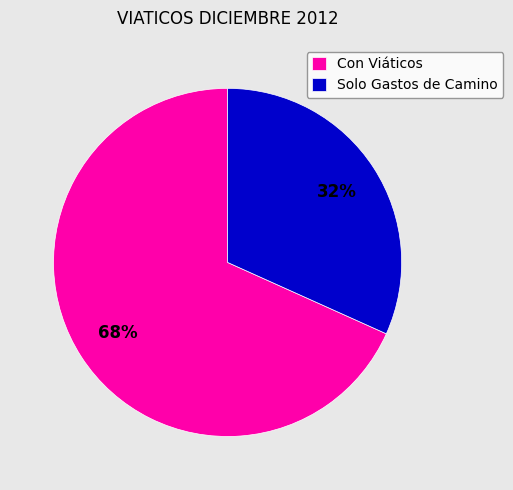

To the nearest percent, what portion does Solo Gastos de Camino represent?

32%